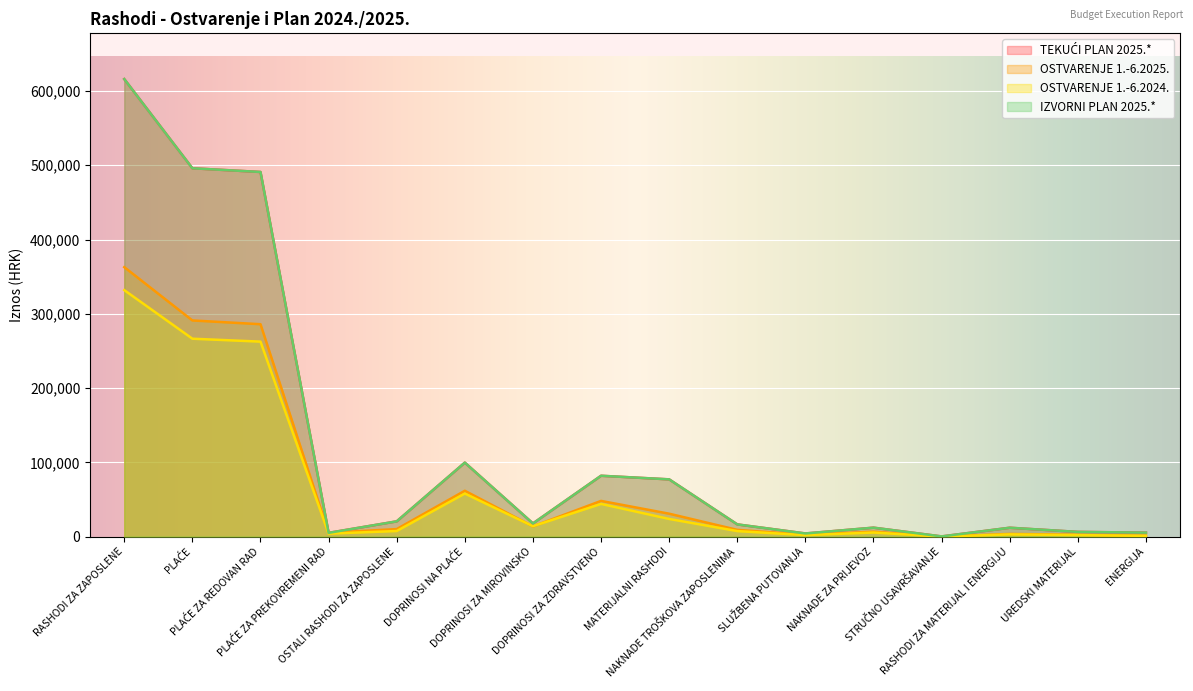

What is the spread (max minus min) of values at SLUŽBENA PUTOVANJA?

2250.0